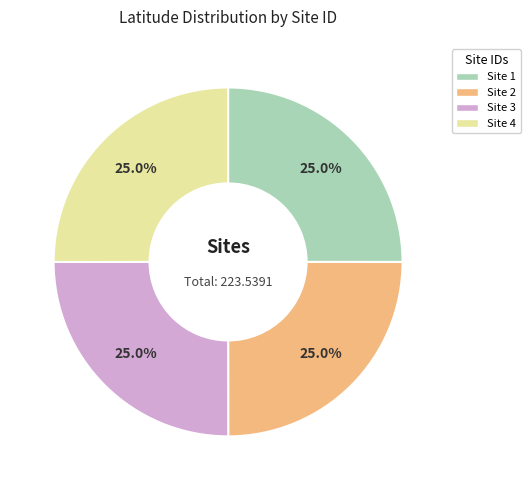

What percentage do Site 4 and Site 3 together represent?

50.0%